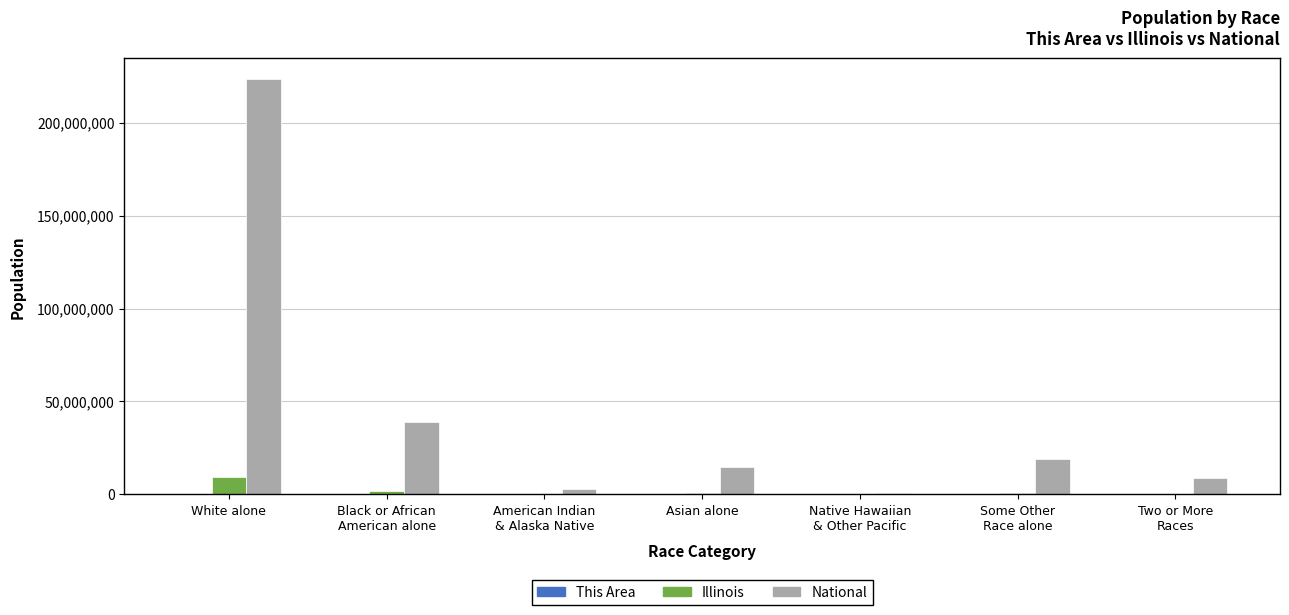

Which series has the largest total across all categories?

National